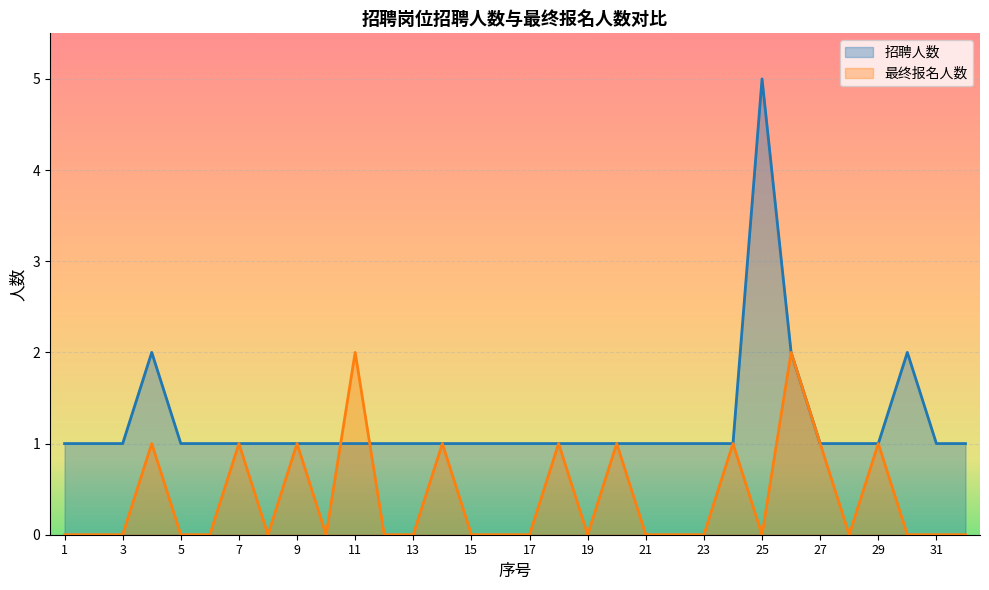

What are all the series names shown in the legend?

招聘人数, 最终报名人数